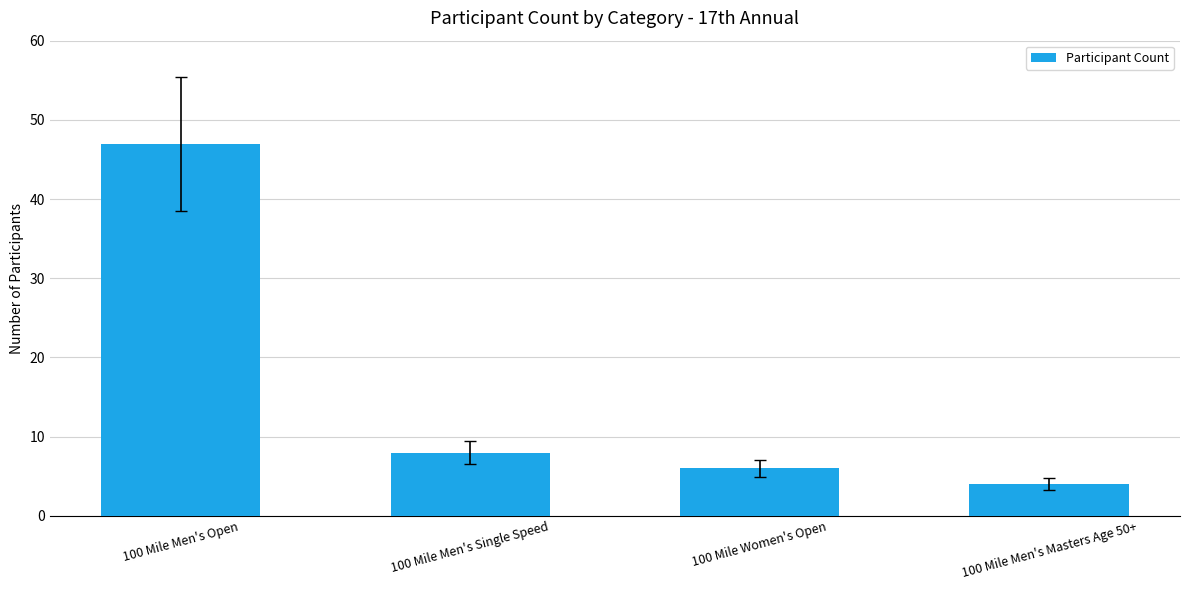

What is the value of the 3rd bar from the left?

6